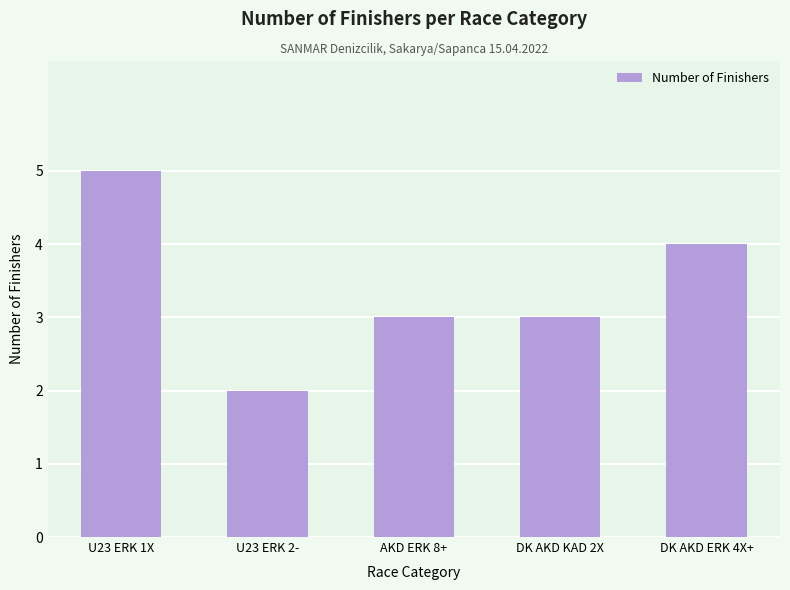

What is the sum of all values?

17